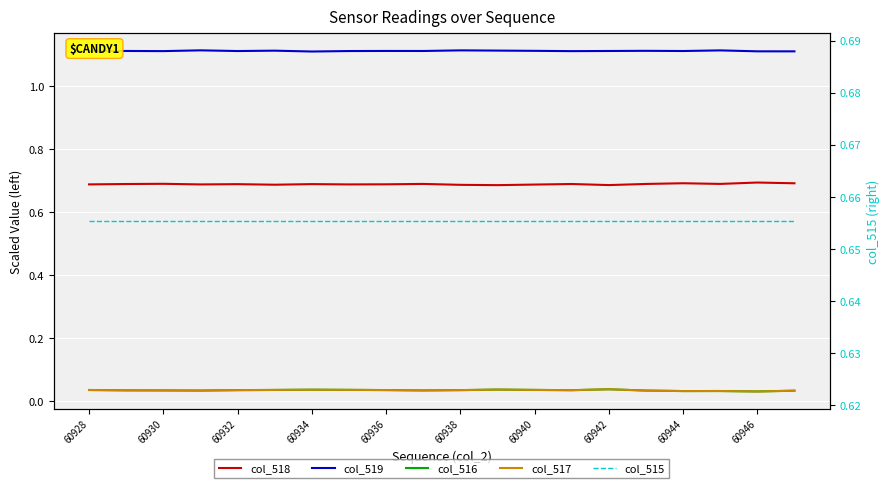

Which has a higher value, 60942 or 60946?

60946